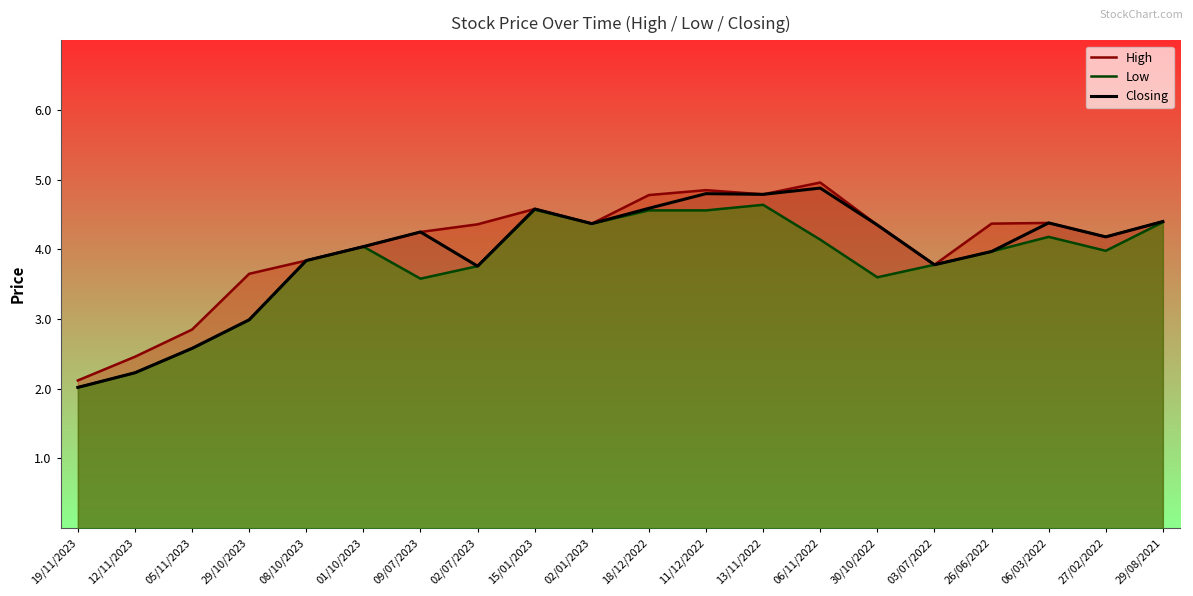

Which label corresponds to the smallest value in the chart?

19/11/2023